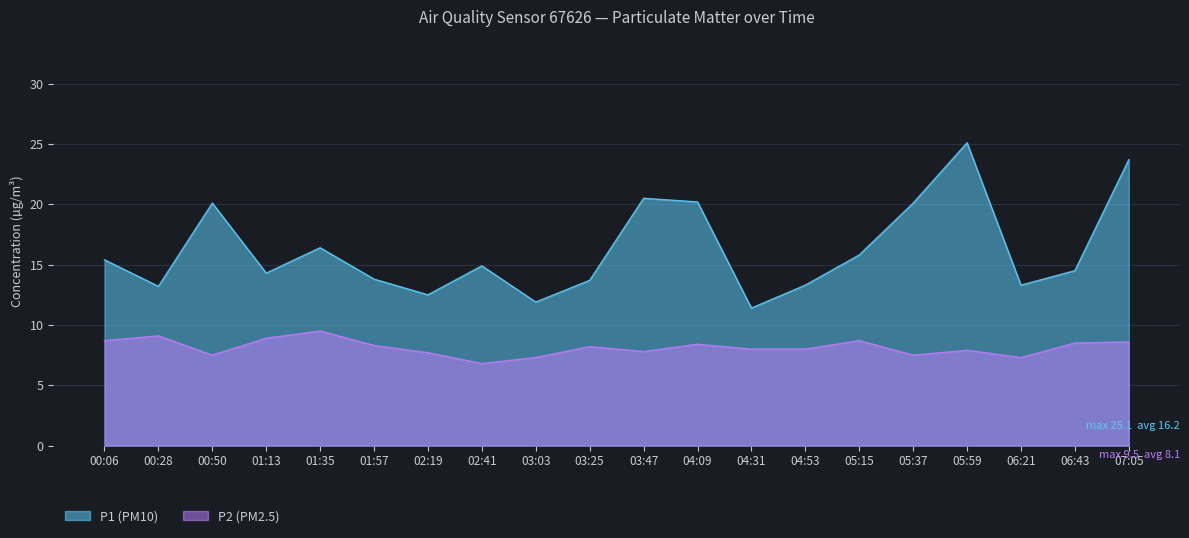

What are all the series names shown in the legend?

P1 (PM10), P2 (PM2.5)